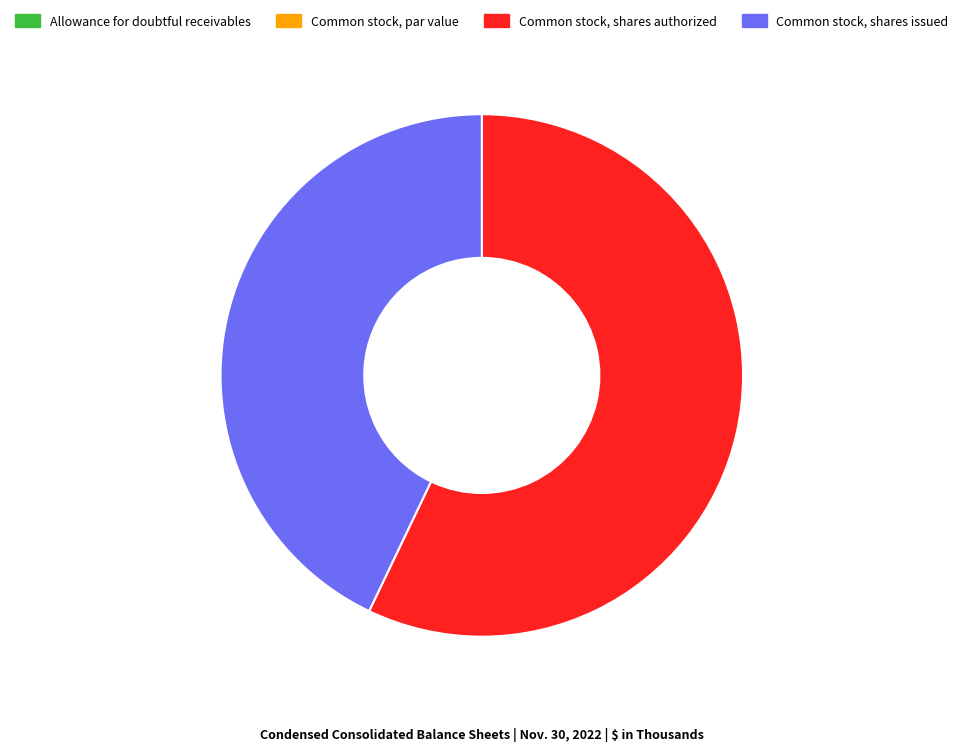

Which has a higher value, Common stock, shares issued or Common stock, shares authorized?

Common stock, shares authorized